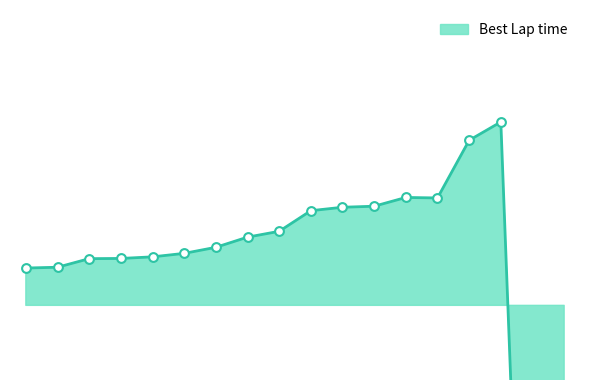

What is the change in value from Geoff Johnson to Andrew Elliott?

-93.1